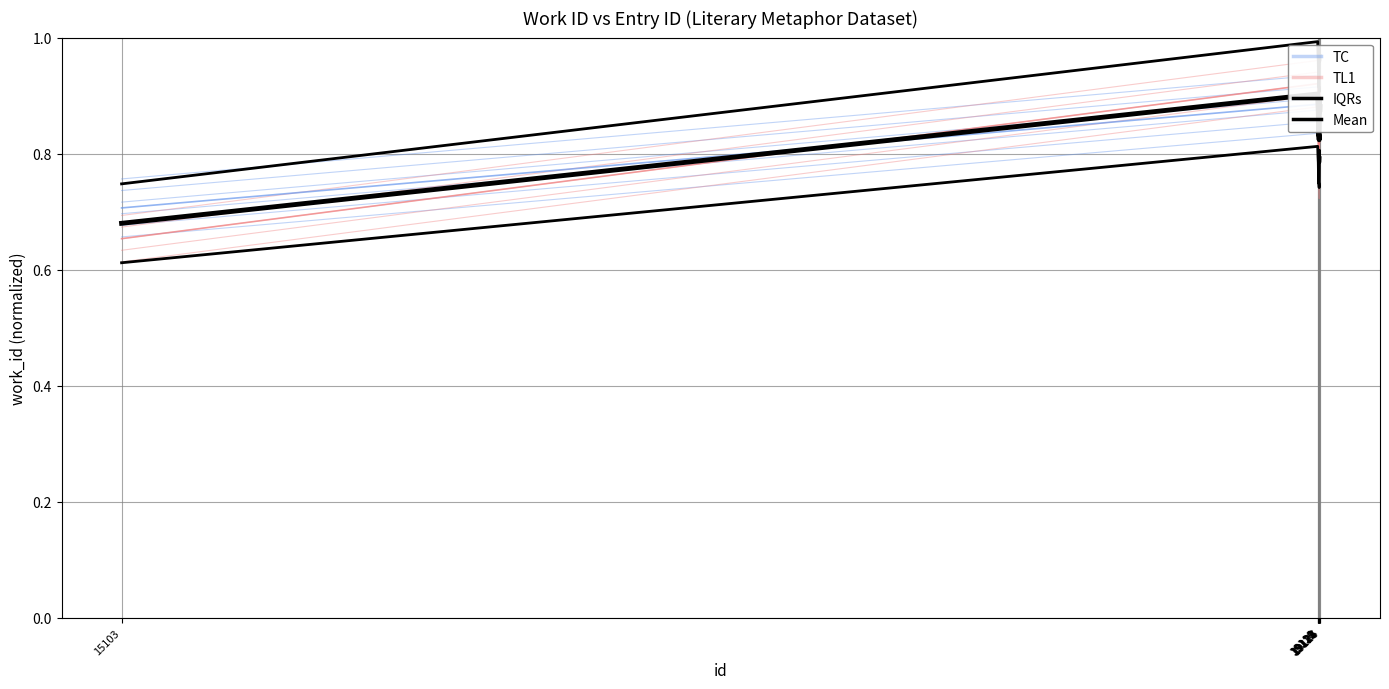

What are all the series names shown in the legend?

TC, TL1, IQRs, Mean